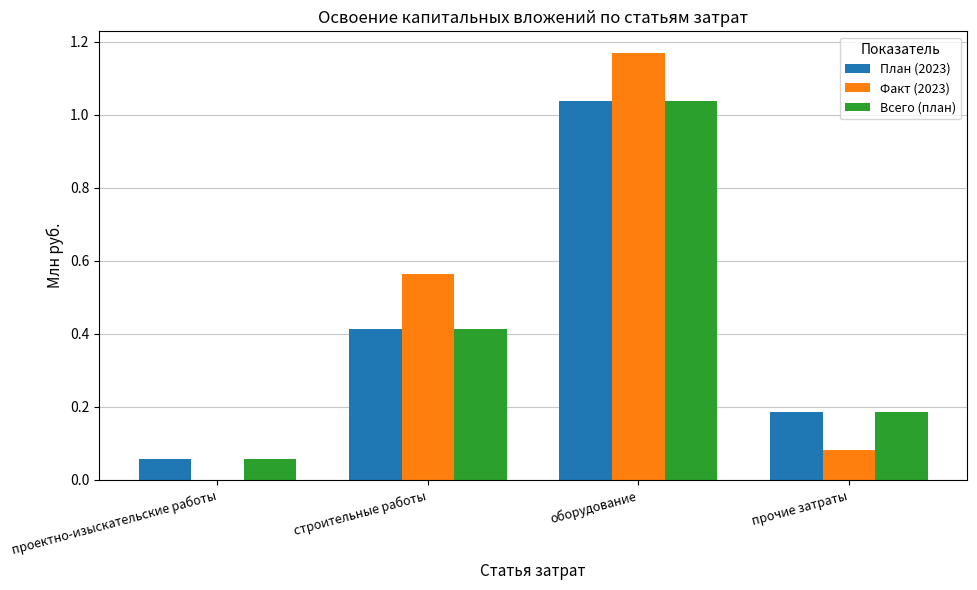

Are the bars horizontal?

No